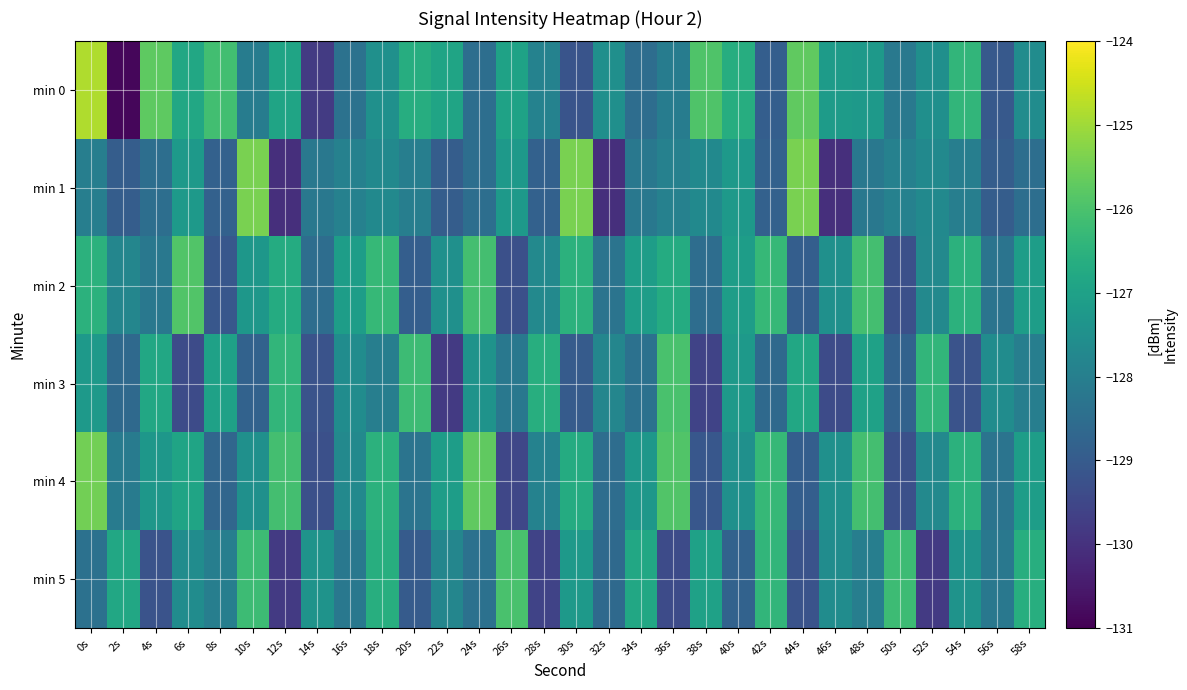

Reading right to left, what are all the values shown in this chart?

min 0: 58s=-127.6	56s=-129.0	54s=-126.4	52s=-127.5	50s=-128.2	48s=-127.2	46s=-127.2	44s=-125.7	42s=-128.9	40s=-126.6	38s=-125.9	36s=-128.1	34s=-128.5	32s=-127.5	30s=-129.2	28s=-127.9	26s=-127.0	24s=-128.5	22s=-126.9	20s=-126.6	18s=-127.5	16s=-128.4	14s=-129.8	12s=-126.9	10s=-128.1	8s=-126.1	6s=-126.8	4s=-125.7	2s=-130.9	0s=-124.8
min 1: 58s=-128.5	56s=-128.9	54s=-128.0	52s=-127.7	50s=-127.9	48s=-128.2	46s=-130.0	44s=-125.4	42s=-128.8	40s=-127.2	38s=-127.7	36s=-127.9	34s=-128.2	32s=-130.0	30s=-125.4	28s=-128.8	26s=-127.2	24s=-128.5	22s=-128.9	20s=-128.0	18s=-127.7	16s=-127.9	14s=-128.2	12s=-130.0	10s=-125.4	8s=-128.8	6s=-127.2	4s=-128.5	2s=-128.9	0s=-128.0
min 2: 58s=-127.1	56s=-128.3	54s=-126.5	52s=-127.7	50s=-129.3	48s=-126.1	46s=-127.5	44s=-128.9	42s=-126.3	40s=-127.1	38s=-128.5	36s=-126.7	34s=-127.1	32s=-128.3	30s=-126.5	28s=-127.7	26s=-129.3	24s=-126.1	22s=-127.5	20s=-128.9	18s=-126.3	16s=-127.1	14s=-128.5	12s=-126.7	10s=-127.3	8s=-129.1	6s=-125.9	4s=-128.2	2s=-127.8	0s=-126.5
min 3: 58s=-128.0	56s=-127.6	54s=-129.2	52s=-126.4	50s=-128.8	48s=-127.0	46s=-129.4	44s=-126.8	42s=-128.6	40s=-127.2	38s=-129.6	36s=-126.0	34s=-128.4	32s=-127.8	30s=-129.0	28s=-126.6	26s=-128.2	24s=-127.4	22s=-129.8	20s=-126.2	18s=-128.0	16s=-127.6	14s=-129.2	12s=-126.4	10s=-128.8	8s=-127.0	6s=-129.4	4s=-126.8	2s=-128.6	0s=-127.2
min 4: 58s=-127.1	56s=-128.3	54s=-126.5	52s=-127.7	50s=-129.3	48s=-126.1	46s=-127.5	44s=-128.9	42s=-126.3	40s=-127.5	38s=-129.1	36s=-125.9	34s=-127.3	32s=-128.5	30s=-126.7	28s=-127.9	26s=-129.5	24s=-125.7	22s=-127.1	20s=-128.3	18s=-126.5	16s=-127.7	14s=-129.3	12s=-126.1	10s=-127.5	8s=-128.7	6s=-126.9	4s=-127.3	2s=-128.1	0s=-125.5
min 5: 58s=-126.6	56s=-128.2	54s=-127.4	52s=-129.8	50s=-126.2	48s=-128.0	46s=-127.6	44s=-129.2	42s=-126.4	40s=-128.8	38s=-127.0	36s=-129.4	34s=-126.8	32s=-128.6	30s=-127.2	28s=-129.6	26s=-126.0	24s=-128.4	22s=-127.8	20s=-129.0	18s=-126.6	16s=-128.2	14s=-127.4	12s=-129.8	10s=-126.2	8s=-128.0	6s=-127.6	4s=-129.2	2s=-126.8	0s=-128.4